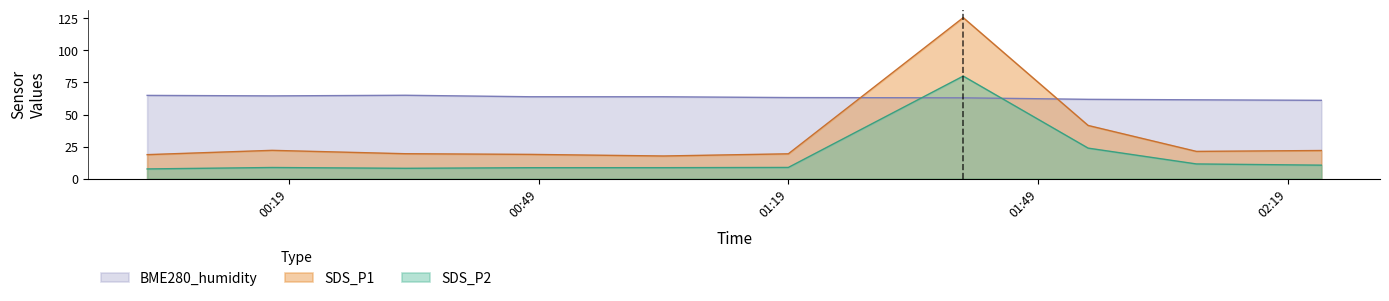

Between 2021/07/27 01:55 and 2021/07/27 01:40, which is larger?

2021/07/27 01:40